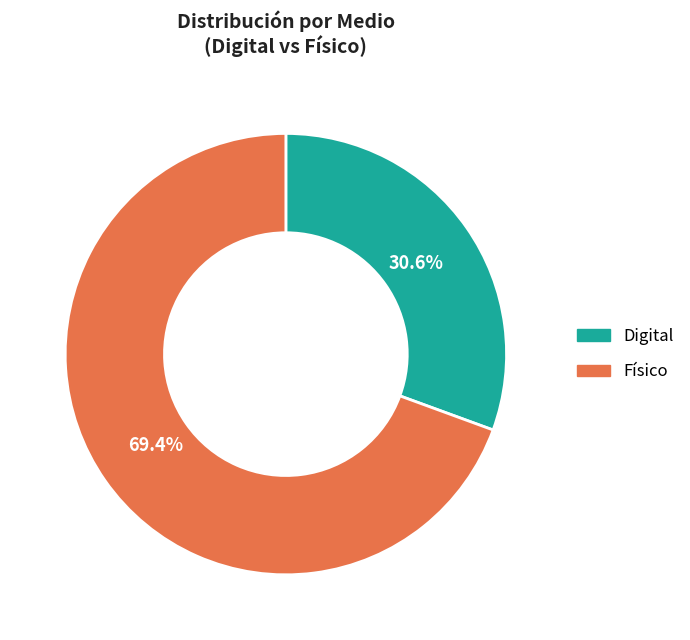

What percentage is the Físico slice, to the nearest percent?

69%